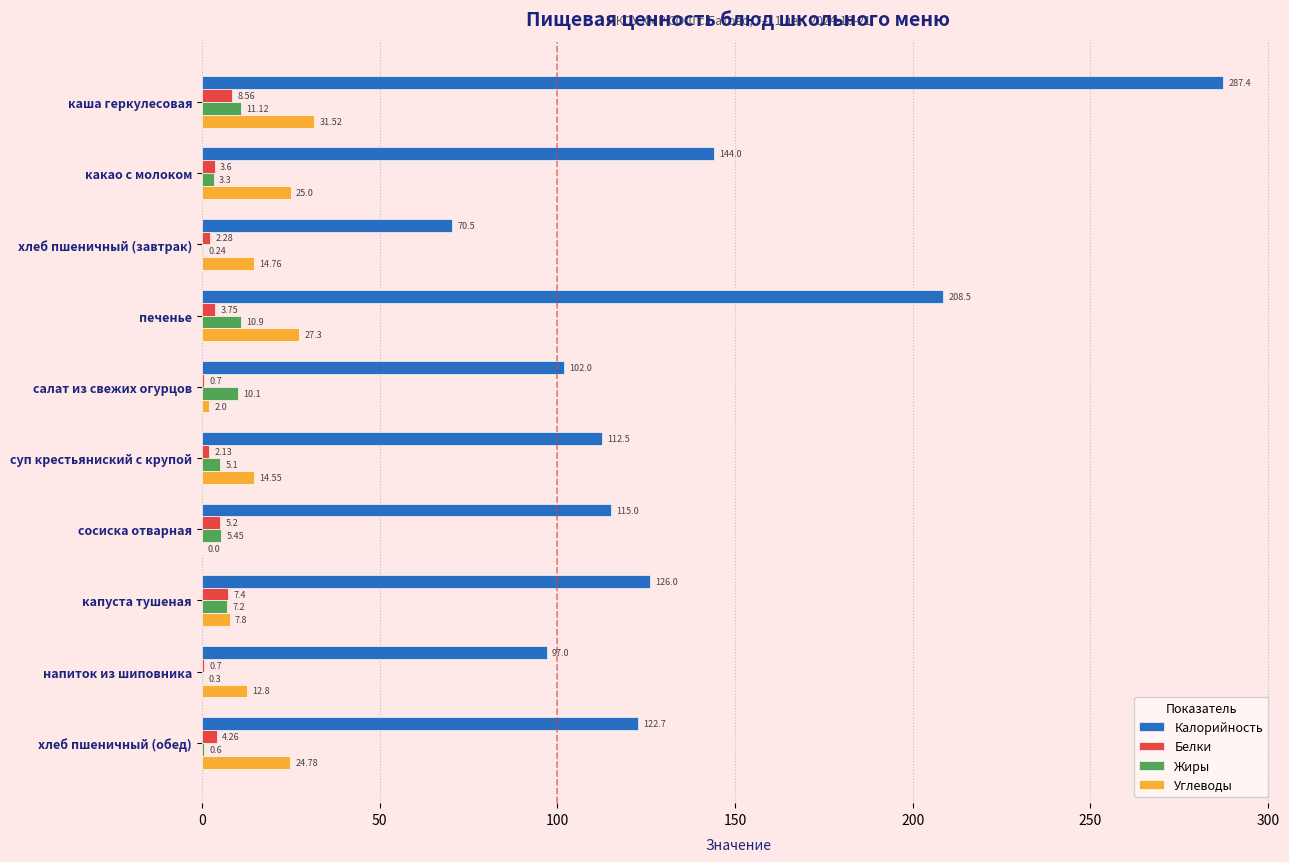

Which category has the highest value across all series?

каша геркулесовая